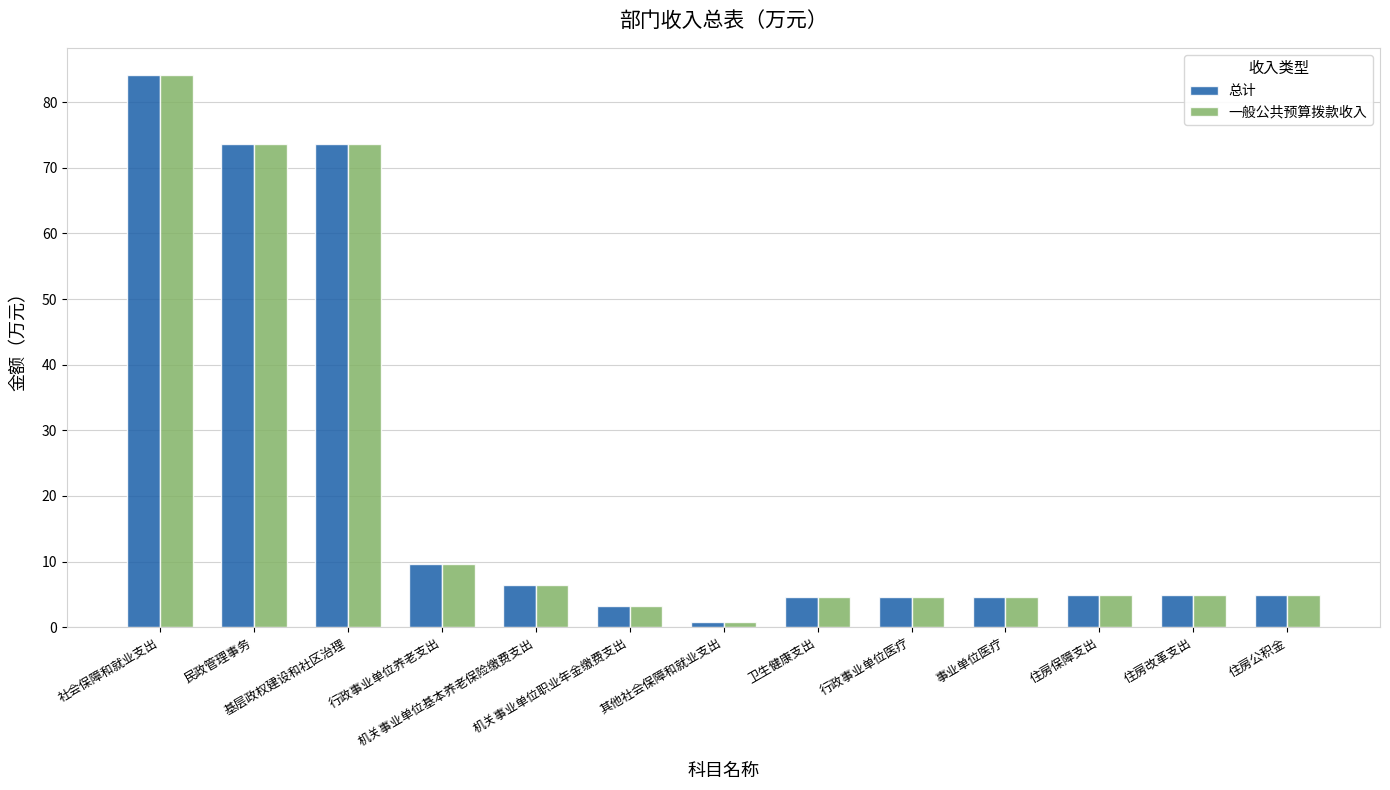

What is the average value of the 一般公共预算拨款收入 series?

21.5